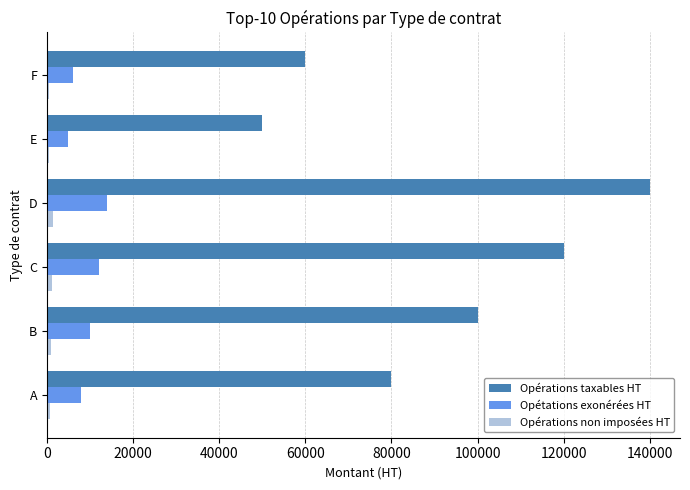

Rank the categories by Opérations taxables HT value from highest to lowest.

D, C, B, A, F, E